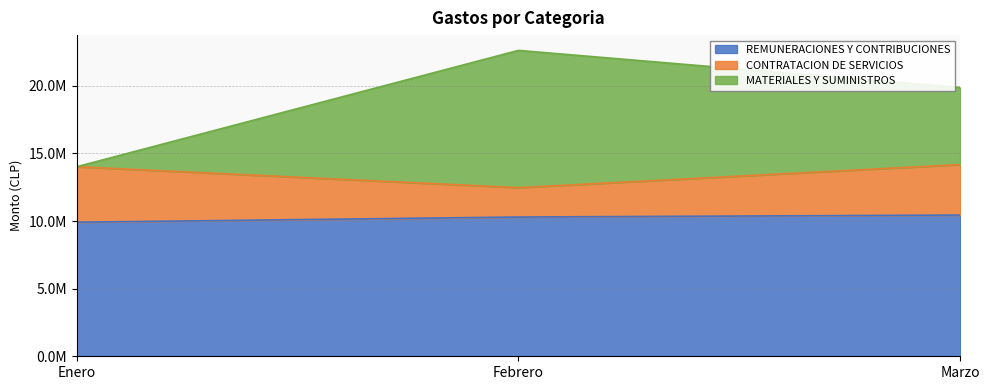

Does the chart display data point markers on the line(s)?

No